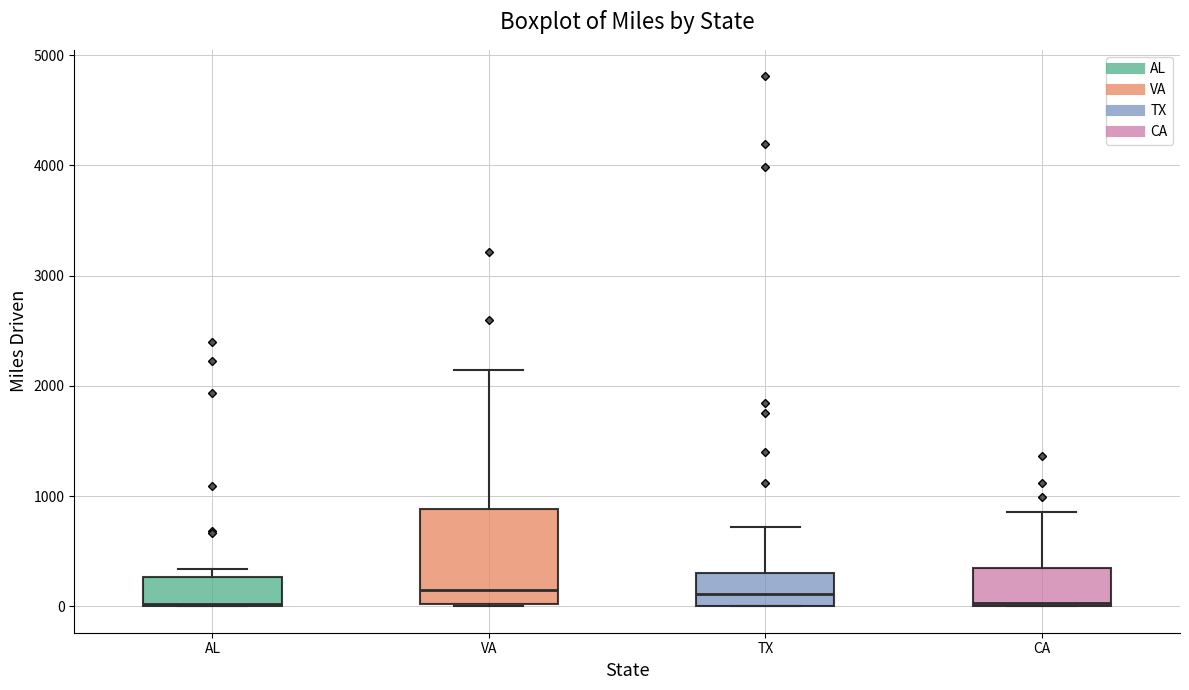

Which box is the tallest, from its lower edge to its upper edge?

VA